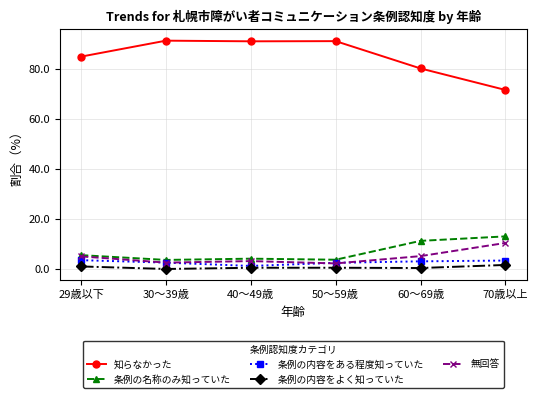

What is the label of the 2nd point from the left?

30～39歳